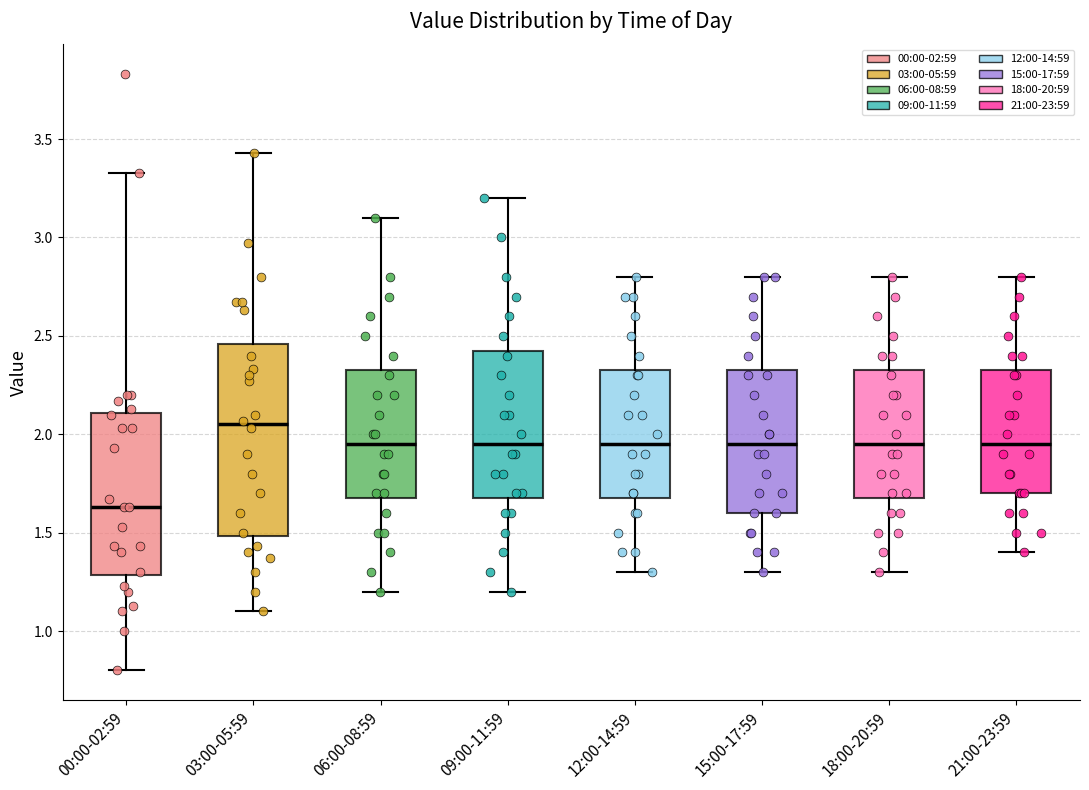

Reading left to right, read every box against the y-axis: the position of its median line, the range the box covers, and the ends of its whiskers. The values are not printed on the chart, so give them approximately, as read against the axis.

00:00-02:59: median 1.65, box 1.30 to 2.10, whiskers 0.80 to 3.35
03:00-05:59: median 2.05, box 1.50 to 2.45, whiskers 1.10 to 3.45
06:00-08:59: median 1.95, box 1.70 to 2.35, whiskers 1.20 to 3.10
09:00-11:59: median 1.95, box 1.70 to 2.45, whiskers 1.20 to 3.20
12:00-14:59: median 1.95, box 1.70 to 2.35, whiskers 1.30 to 2.80
15:00-17:59: median 1.95, box 1.60 to 2.35, whiskers 1.30 to 2.80
18:00-20:59: median 1.95, box 1.70 to 2.35, whiskers 1.30 to 2.80
21:00-23:59: median 1.95, box 1.70 to 2.35, whiskers 1.40 to 2.80